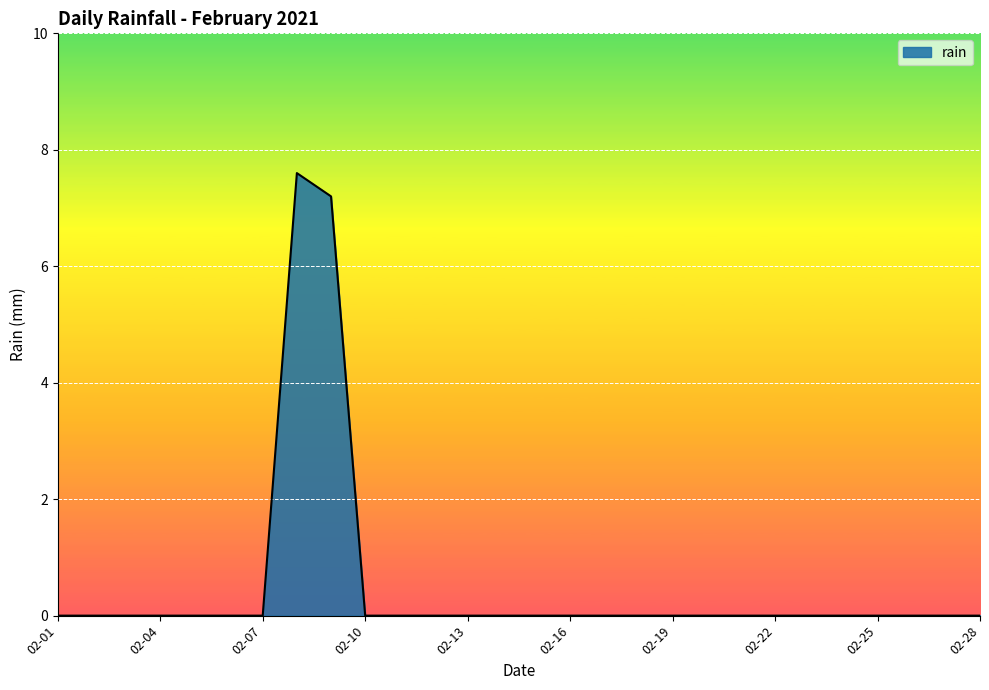

What is the difference between the maximum and minimum values?

7.6